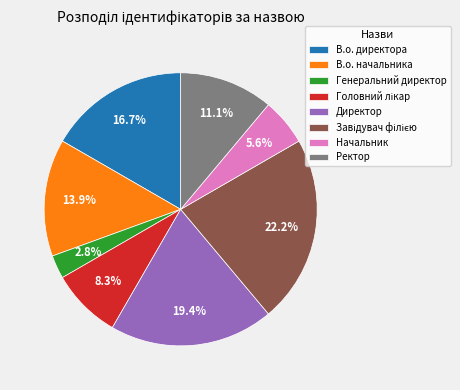

Combined, what portion of the pie is Директор and В.о. директора?

36.1%